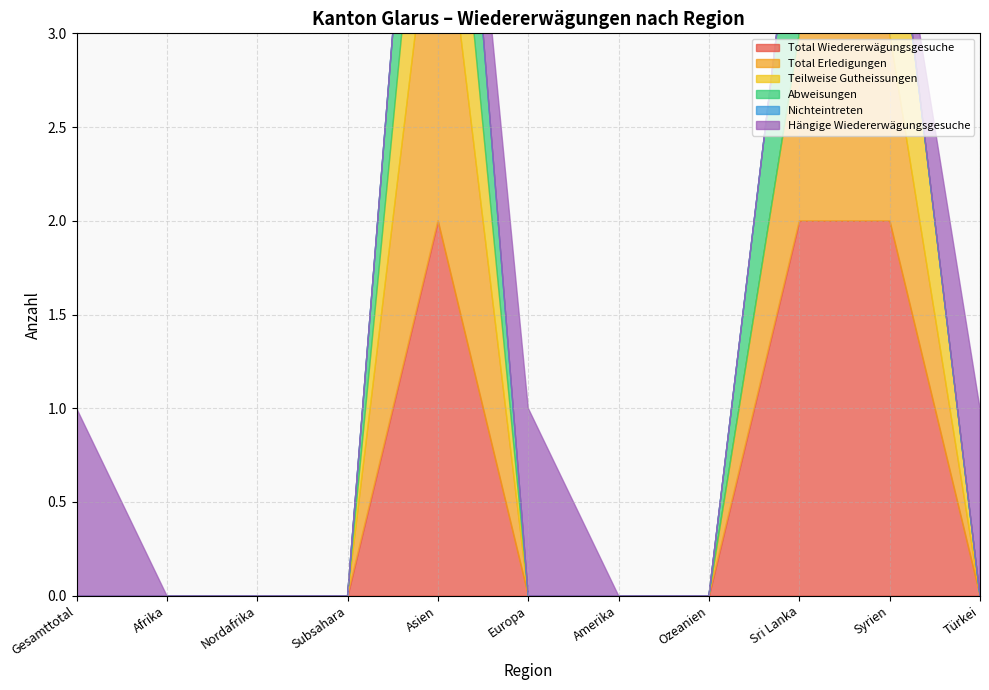

What is the difference between the maximum and minimum values in the Total Erledigungen series?

2